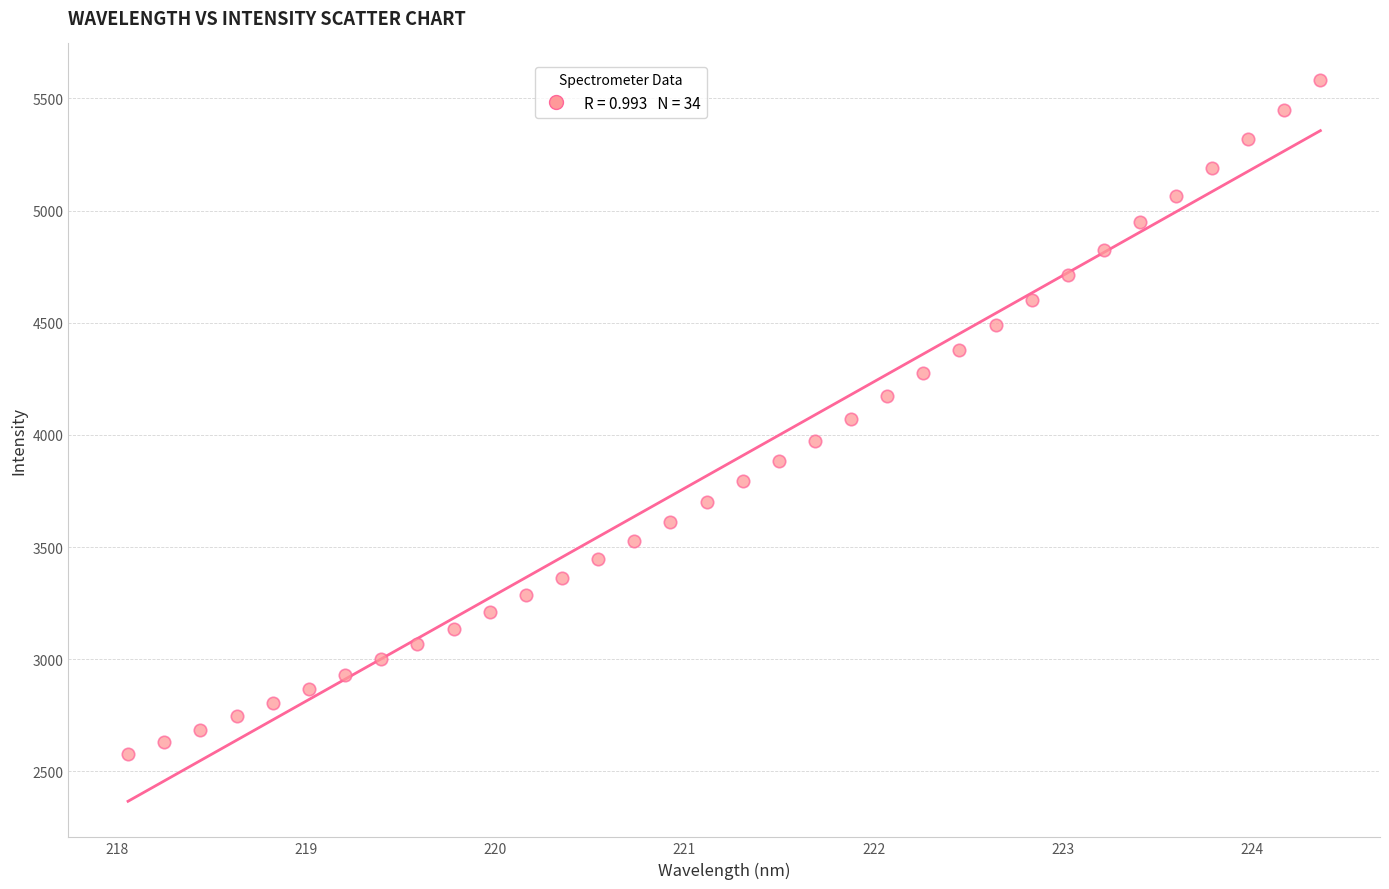

What is the range of Y values (max minus min)?

3006.9